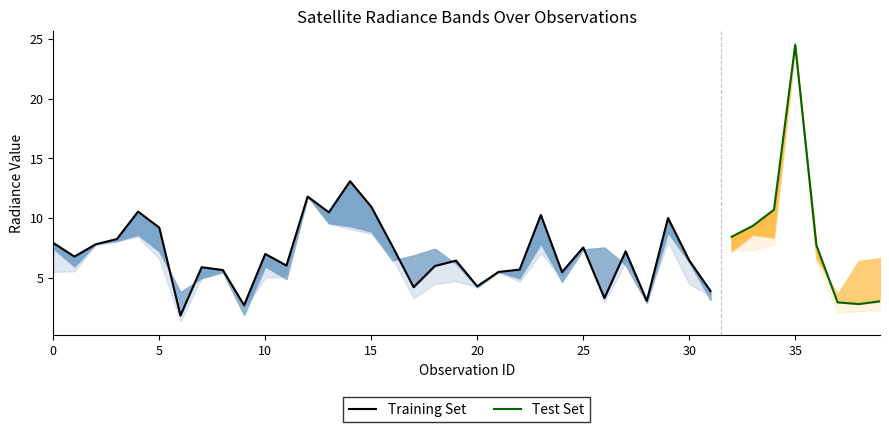

Reading left to right, list all the values displayed in this chart.

dnbrad: 100887=7.9	104315=6.8	104431=7.8	107081=8.2	107253=10.5	109184=9.2	113478=1.8	113644=5.9	113817=5.6	115113=2.7	115226=7.0	115591=6.0	119351=11.8	3797=10.5	119873=13.1	120041=10.9	120388=7.6	3995=4.2	120740=6.0	120905=6.4	121249=4.3	122118=5.5	122289=5.7	122463=10.2	123011=5.5	124082=7.5	5129=3.3	131354=7.2	132248=3.0	132606=10.0	132798=6.4	134076=3.9	134260=8.4	134626=9.3	134821=10.7	135187=24.5	135936=7.7	137458=2.9	6551=2.8	137664=3.0
rade9_aggzone_norm: 100887=7.4	104315=5.9	104431=7.8	107081=8.1	107253=8.6	109184=7.2	113478=3.8	113644=4.9	113817=5.5	115113=1.9	115226=5.9	115591=4.9	119351=11.8	3797=9.5	119873=9.3	120041=8.8	120388=6.4	3995=6.9	120740=7.4	120905=6.1	121249=4.2	122118=5.5	122289=4.9	122463=7.8	123011=4.6	124082=7.4	5129=7.5	131354=6.0	132248=2.9	132606=8.8	132798=6.3	134076=3.1	134260=7.2	134626=8.6	134821=8.3	135187=24.3	135936=6.6	137458=3.6	6551=6.4	137664=6.6
rade9_mult_nadir_norm: 100887=5.5	104315=5.5	104431=7.8	107081=8.1	107253=8.4	109184=6.6	113478=1.3	113644=4.9	113817=5.5	115113=2.3	115226=5.0	115591=5.1	119351=11.8	3797=9.5	119873=9.1	120041=8.7	120388=6.6	3995=3.3	120740=4.5	120905=4.7	121249=4.2	122118=5.5	122289=4.6	122463=7.0	123011=4.9	124082=7.4	5129=3.0	131354=6.3	132248=3.0	132606=8.0	132798=4.4	134076=3.5	134260=7.3	134626=7.3	134821=7.8	135187=24.1	135936=6.3	137458=2.1	6551=2.2	137664=2.3